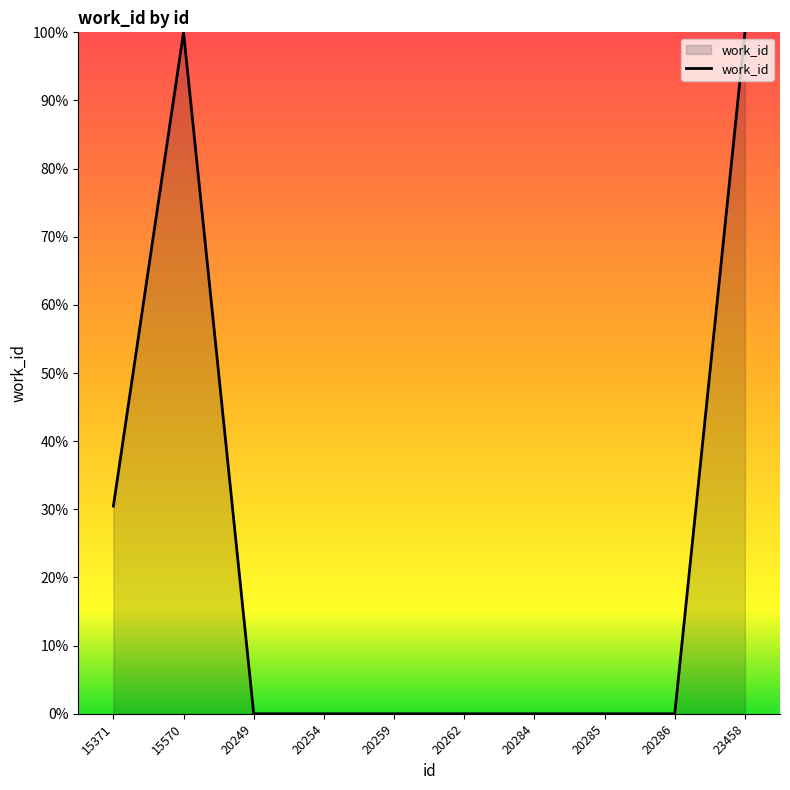

True or false: there are more than 0 points higher than both neighbors.

True